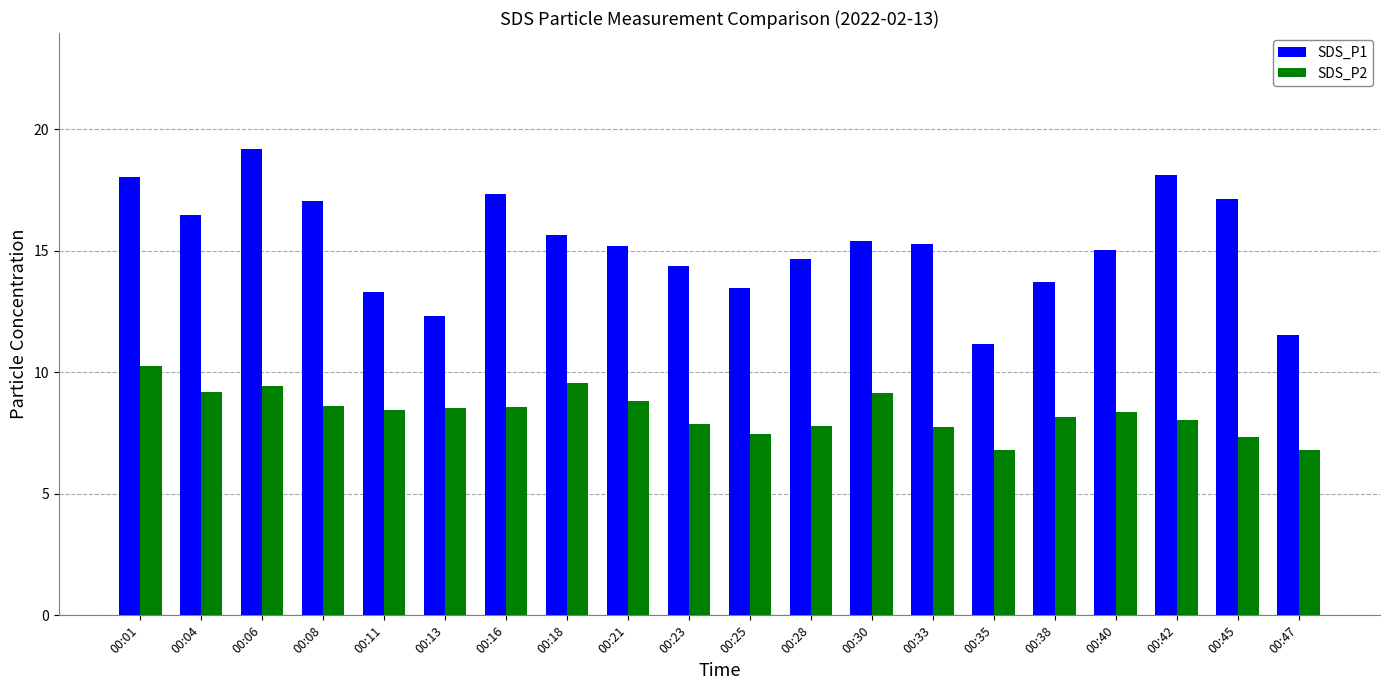

The SDS_P1 series shows 11.7 at 00:01. True or false?

False